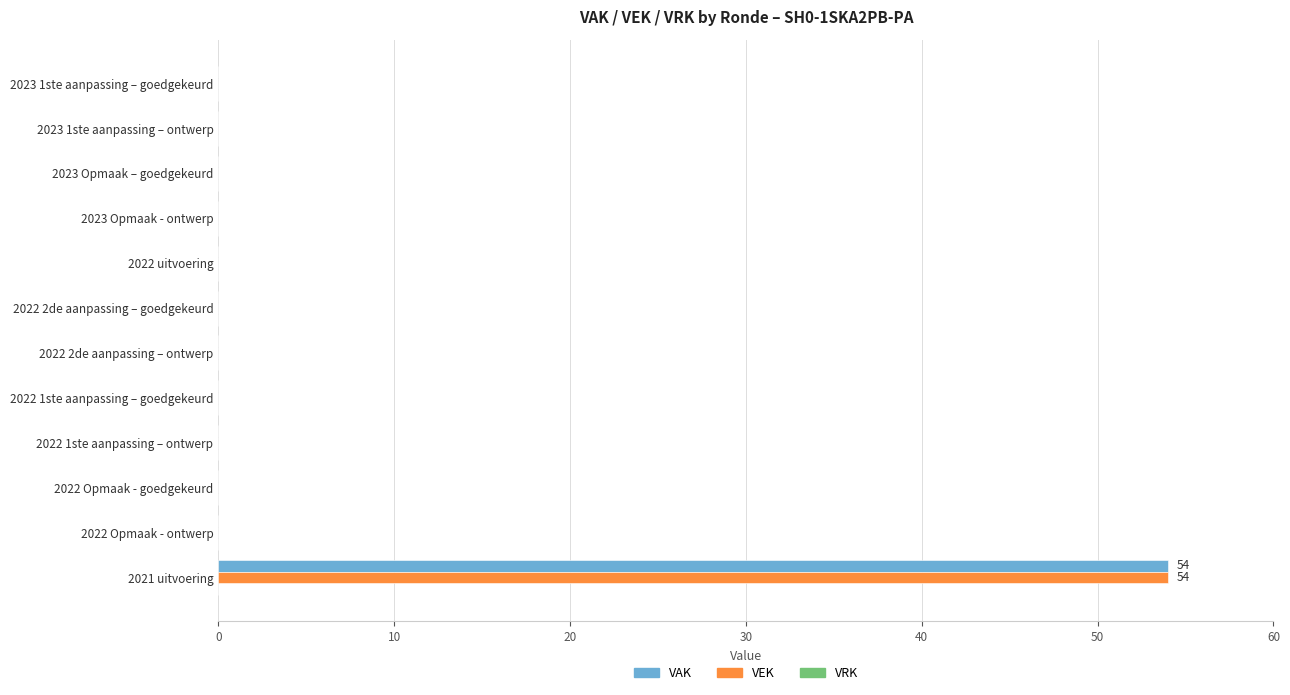

The value of VAK at 2021 uitvoering is 12. True or false?

False